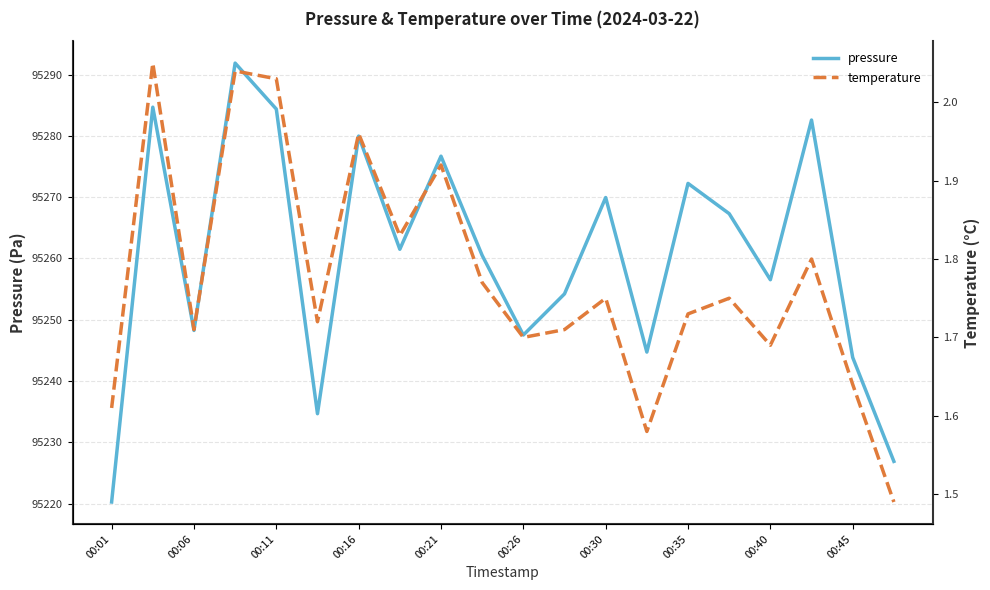

The pressure series shows 95269.9 at 00:30. True or false?

True